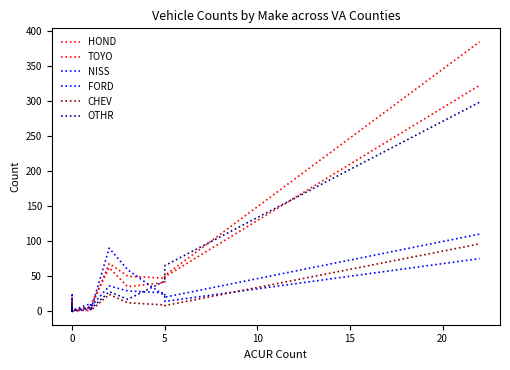

How many lines are shown in the chart?

6